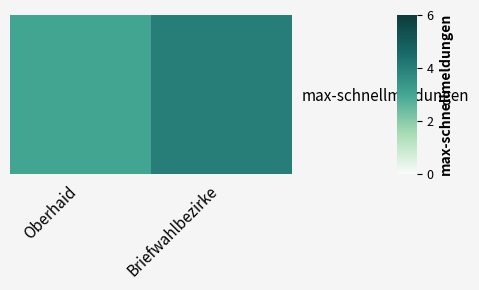

What is the greatest value displayed?

4